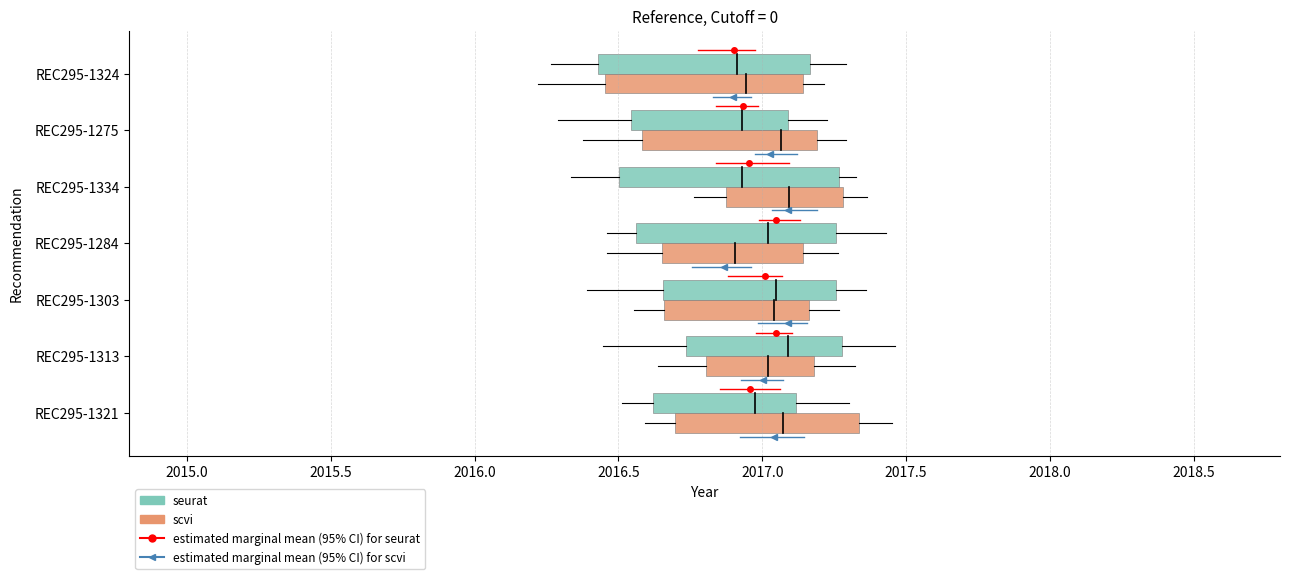

The value of estimated marginal mean (95% CI) for seurat at 2015.0 is 0.1. True or false?

False